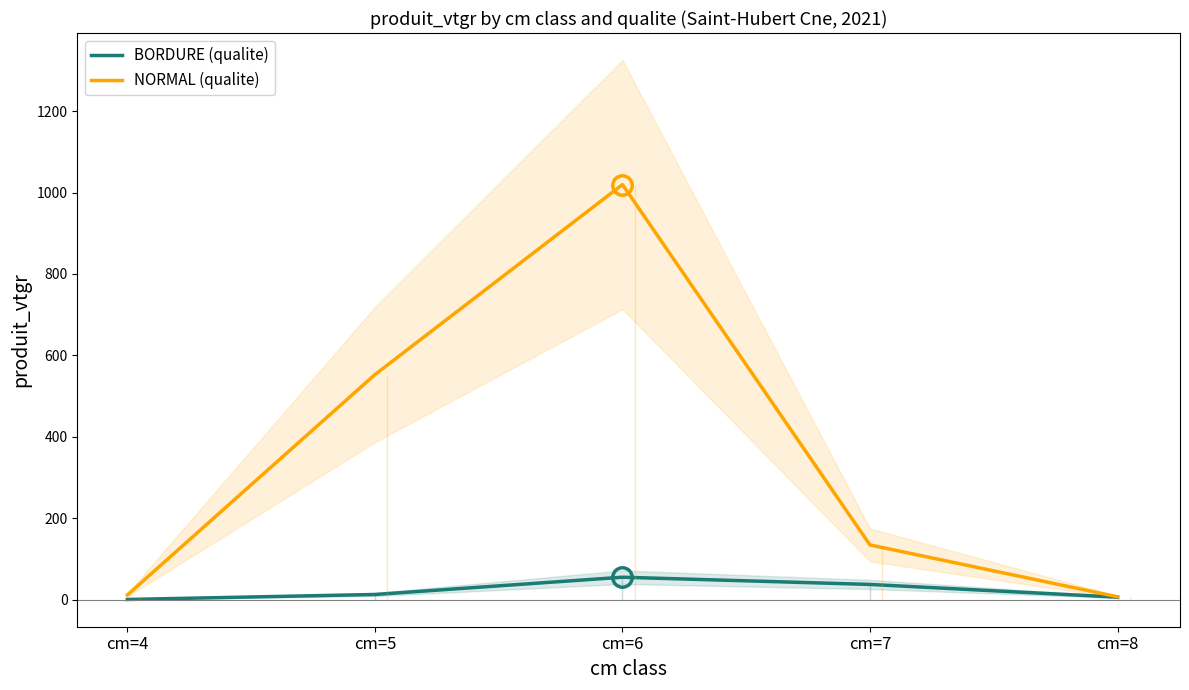

What is the greatest value displayed?

1019.6